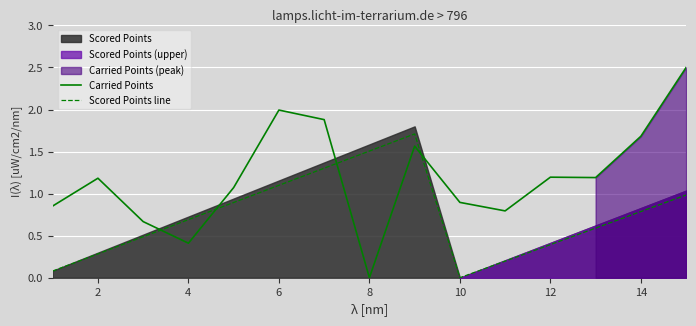

Reading left to right, extract all data points from this chart.

Carried Points: 0.9	1.2	0.7	0.4	1.1	2.0	1.9	0.0	1.6	0.9	0.8	1.2	1.2	1.7	2.5
Scored Points line: 0.1	0.3	0.5	0.7	0.9	1.1	1.3	1.5	1.7	0.0	0.2	0.4	0.6	0.8	1.0